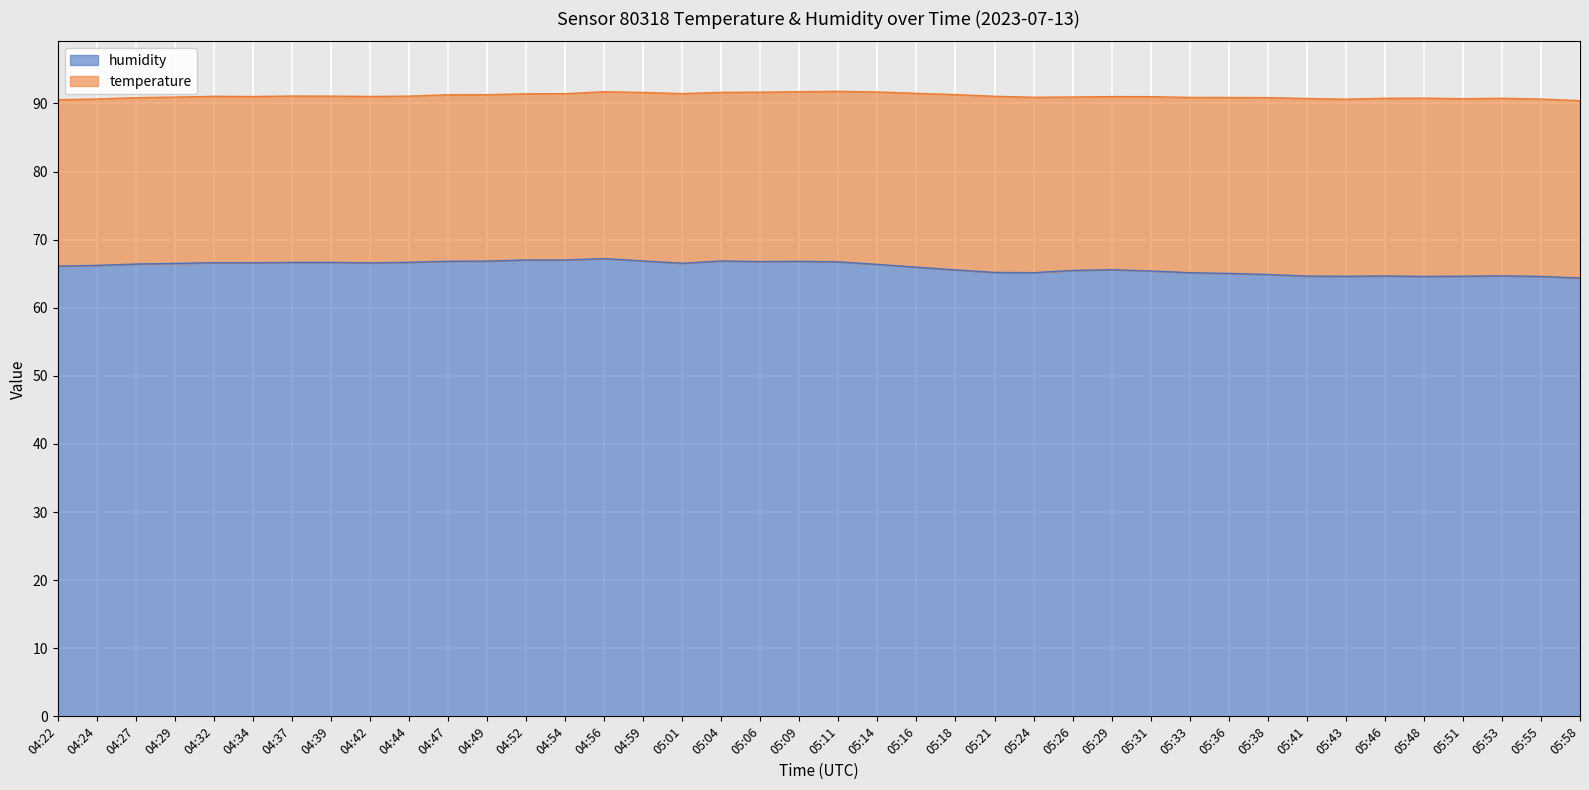

What is the value of the 38th point from the left?

64.7